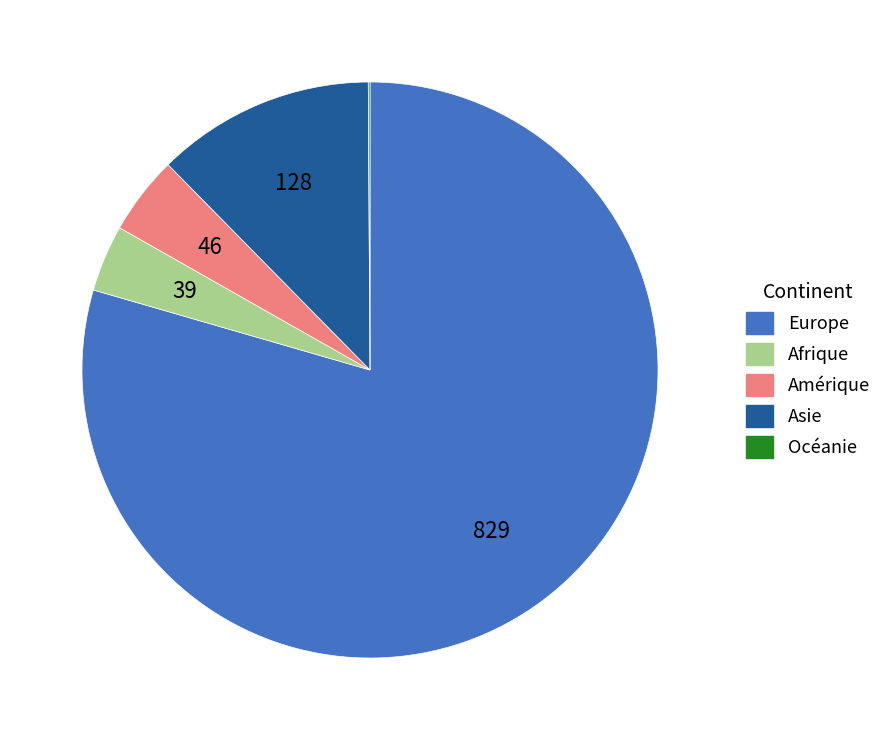

Which category has the biggest portion of the pie?

Europe